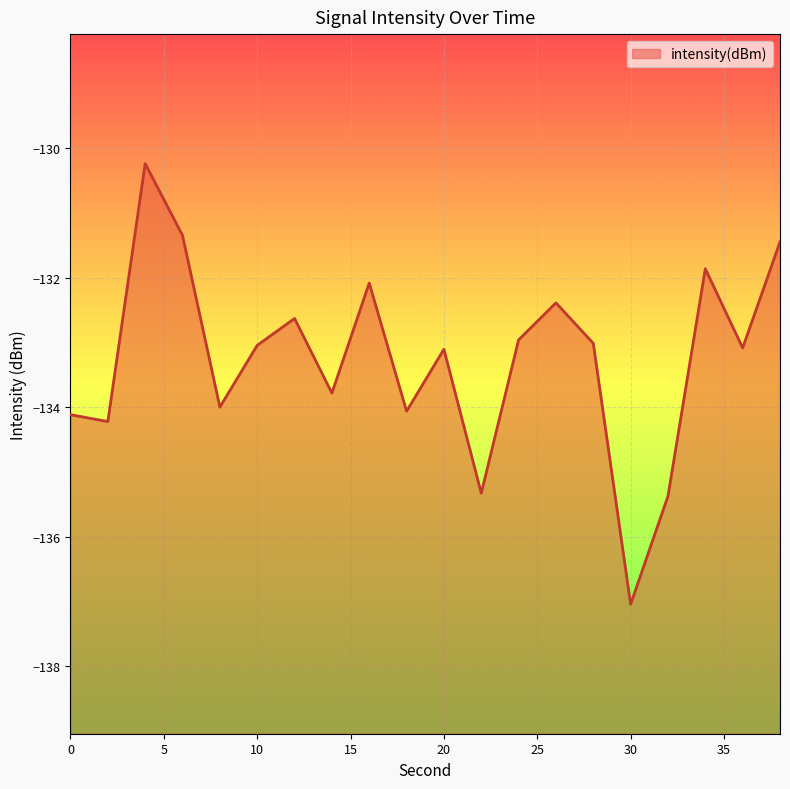

What is the sum of the values at 12 and 30?

-269.7